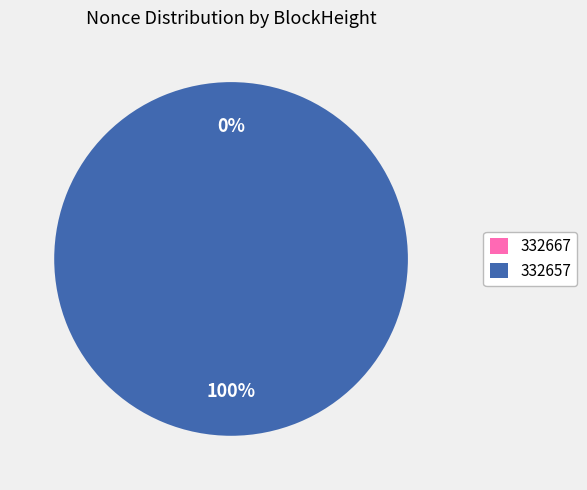

Which category accounts for the majority?

332657